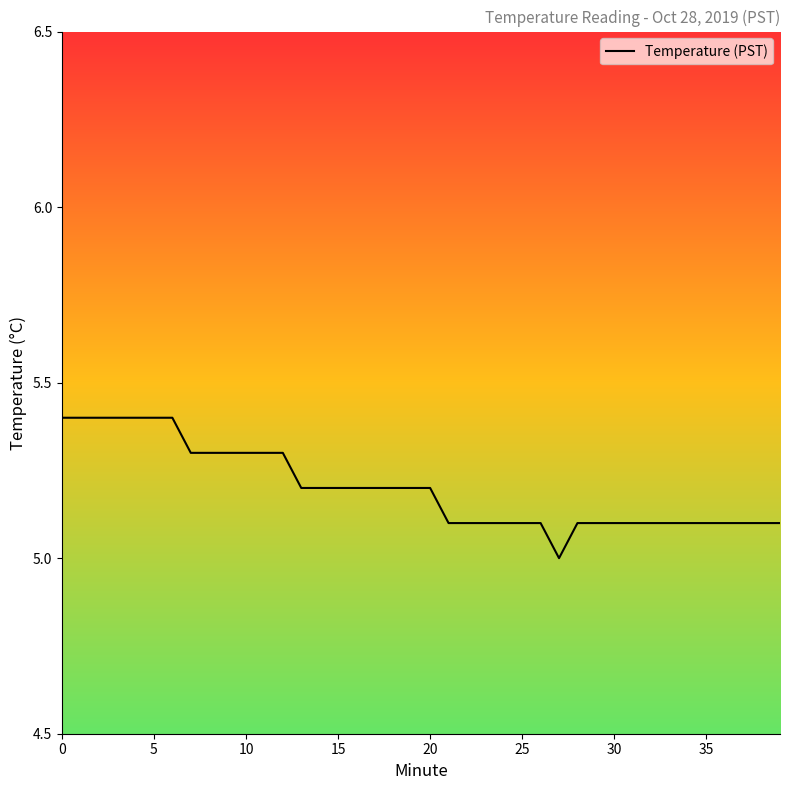

What is the greatest value displayed?

5.4